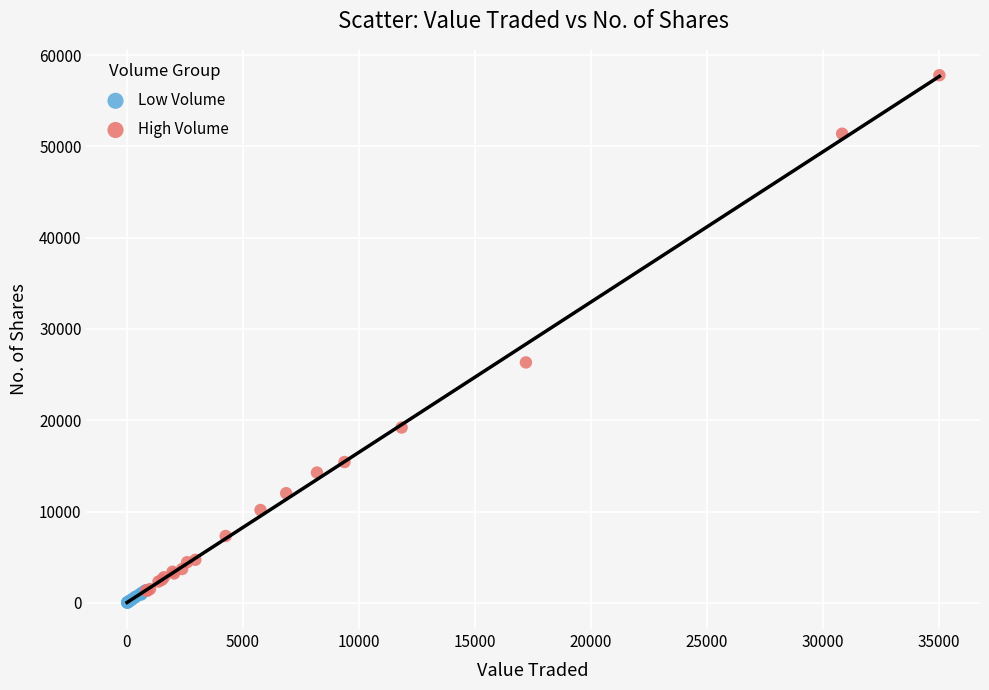

Which series reaches the maximum Y coordinate?

High Volume